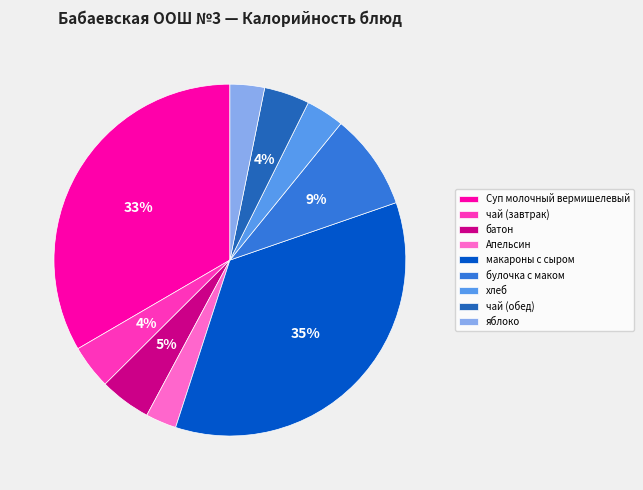

Approximately how many times larger is the value at Апельсин compared to хлеб?

0.8